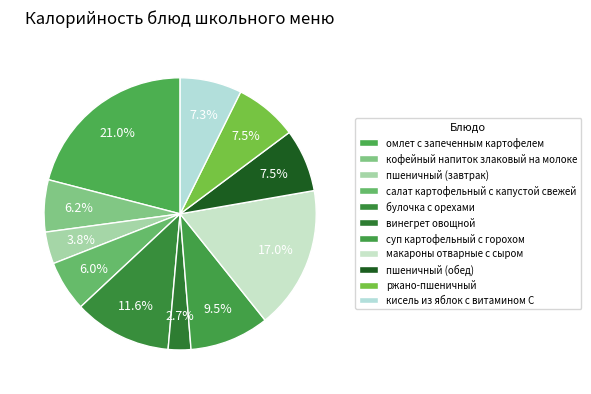

Rank the categories by value from lowest to highest.

винегрет овощной, пшеничный (завтрак), салат картофельный с капустой свежей, кофейный напиток злаковый на молоке, кисель из яблок с витамином С, пшеничный (обед), ржано-пшеничный, суп картофельный с горохом, булочка с орехами, макароны отварные с сыром, омлет с запеченным картофелем